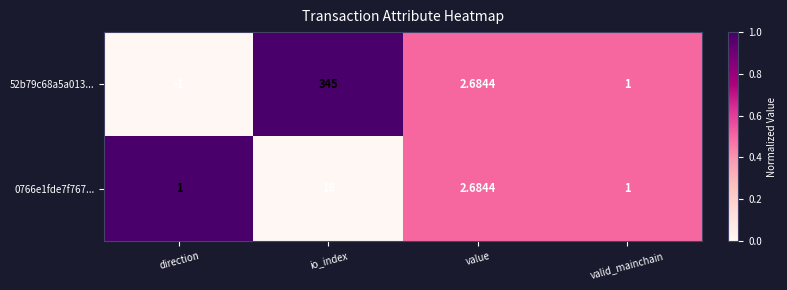

Which label corresponds to the smallest value in the chart?

direction